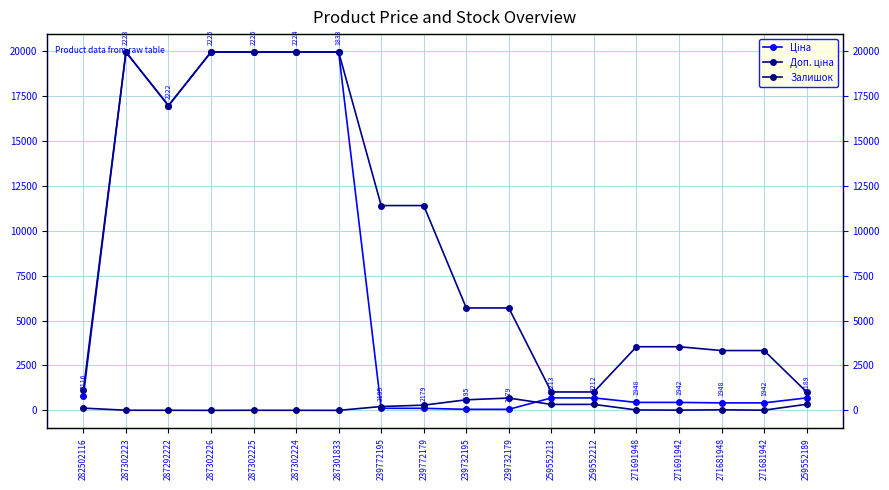

Where is Ціна nearest to the value 10010?

287292222